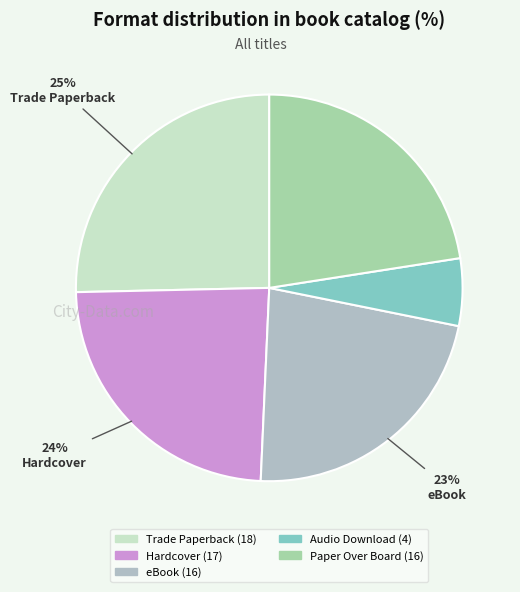

To the nearest percent, what portion does Paper Over Board represent?

23%